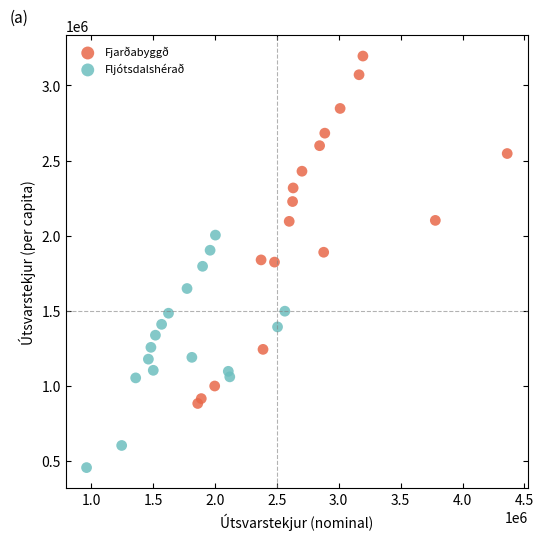

Which series contains the lowest Y value?

Fljótsdalshérað